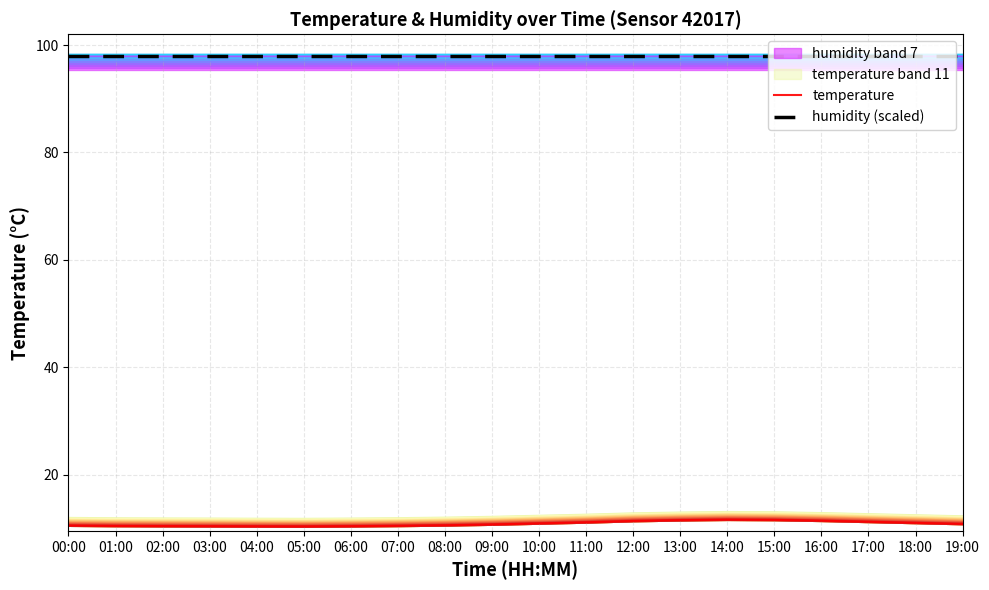

Reading right to left, extract all data points from this chart.

temperature: 10.8	11.0	11.2	11.4	11.6	11.6	11.5	11.3	11.1	10.9	10.7	10.6	10.4	10.4	10.3	10.3	10.4	10.4	10.4	10.5
humidity (scaled): 97.9	97.9	97.9	97.9	97.9	97.9	97.9	97.9	97.9	97.9	97.9	97.9	97.9	97.9	97.9	97.9	97.9	97.9	97.9	97.9